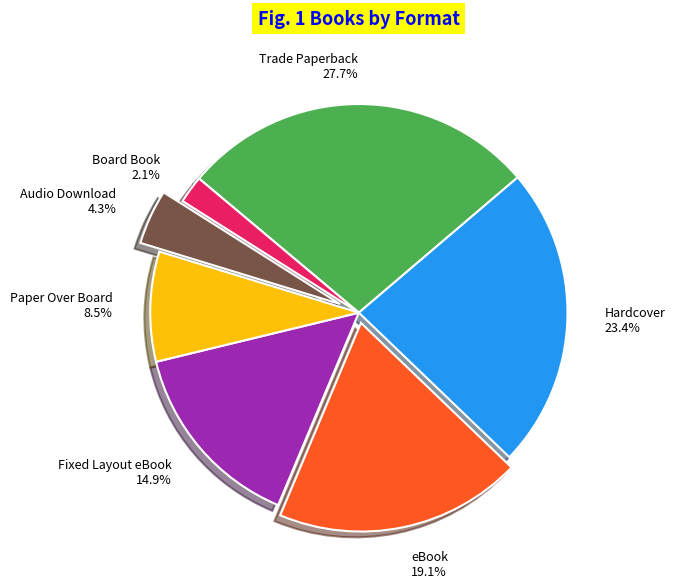

Which category has the smallest portion of the pie?

Board Book